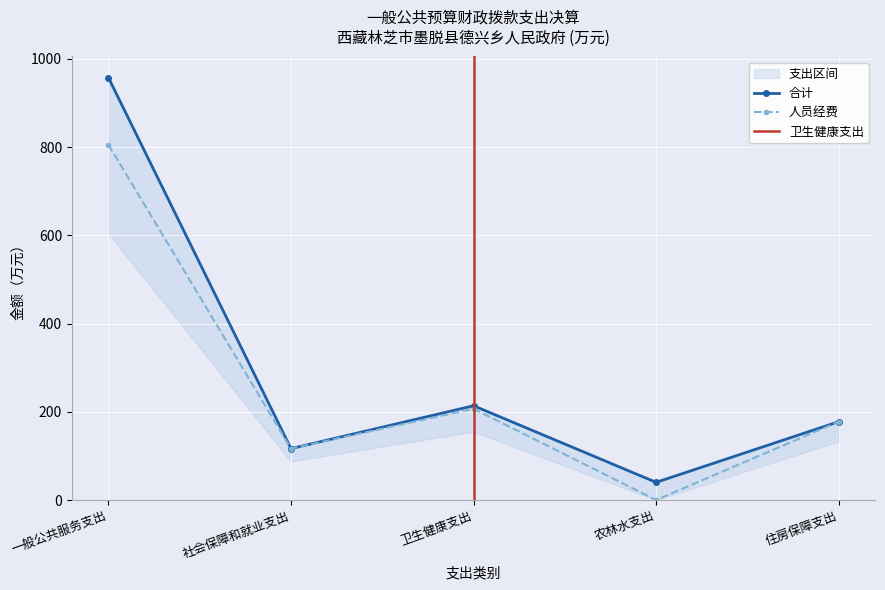

True or false: 合计 has a value of 177.6 at 住房保障支出.

True